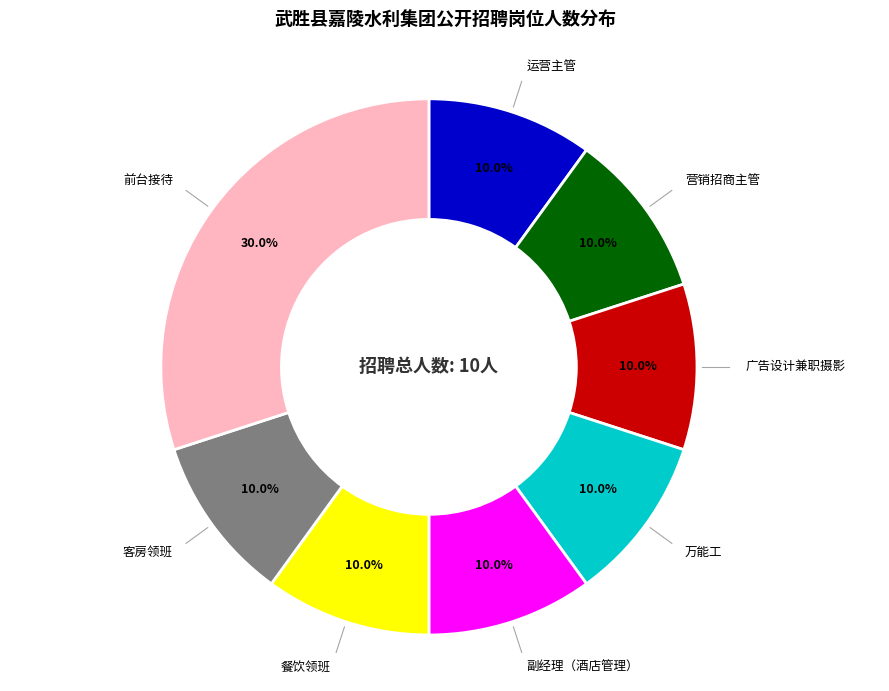

Is there any slice that represents more than half of the pie?

No